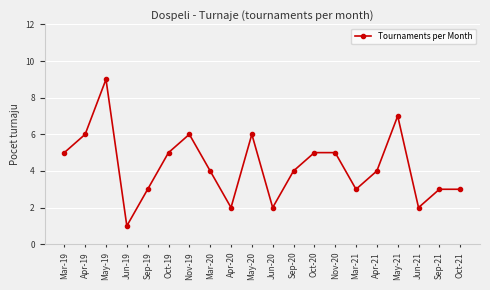

Where is the first local minimum?

Jun-19